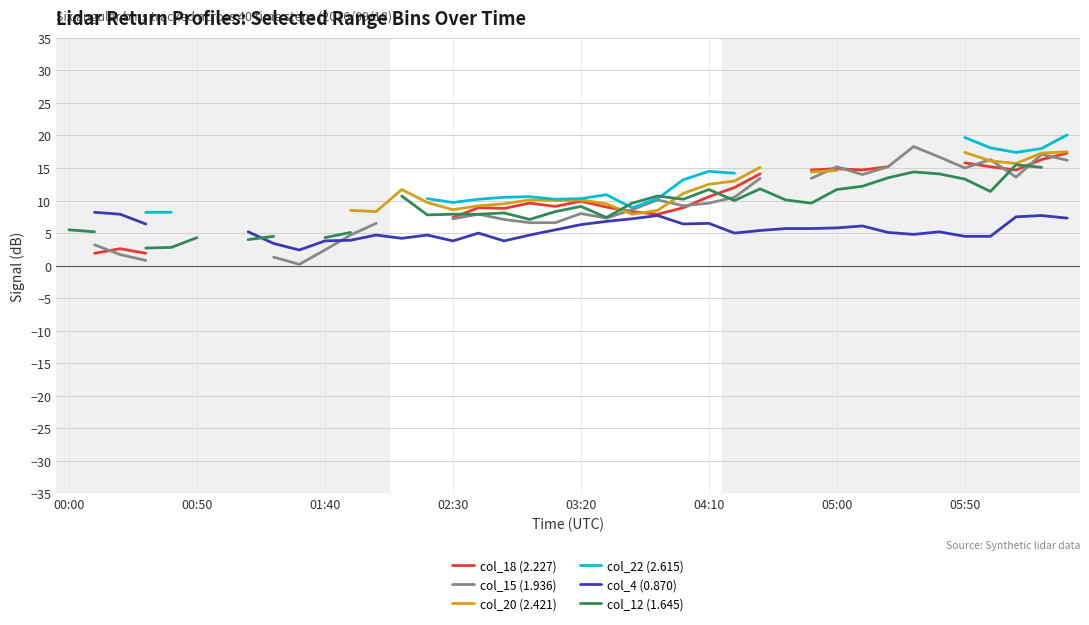

True or false: col_22 (2.615) has a value of nan at 29.

False